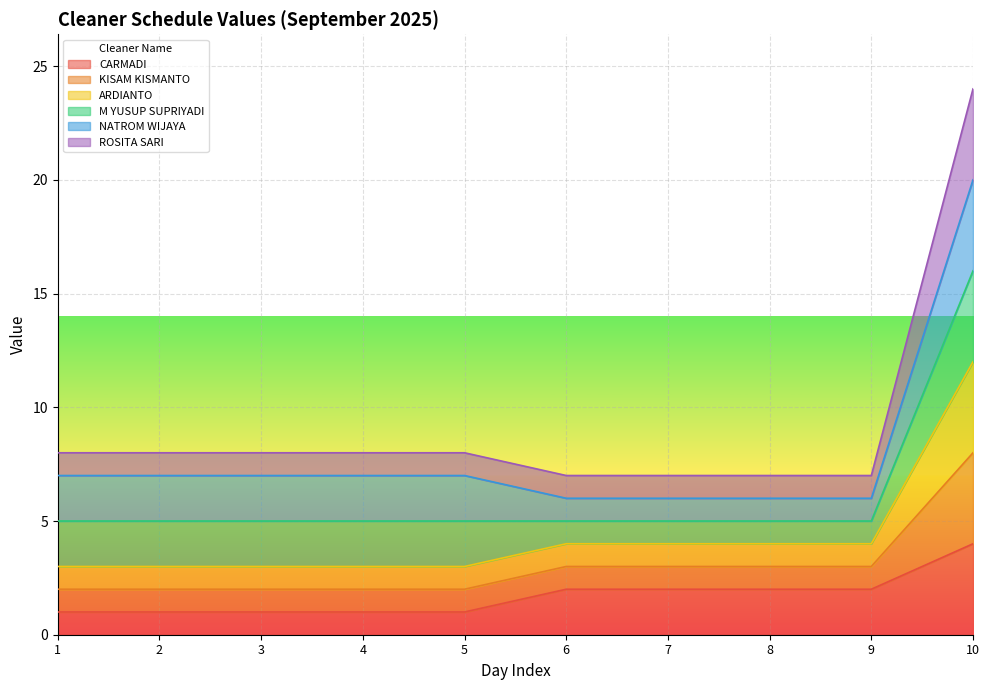

At which category is the sum across all series the highest?

10